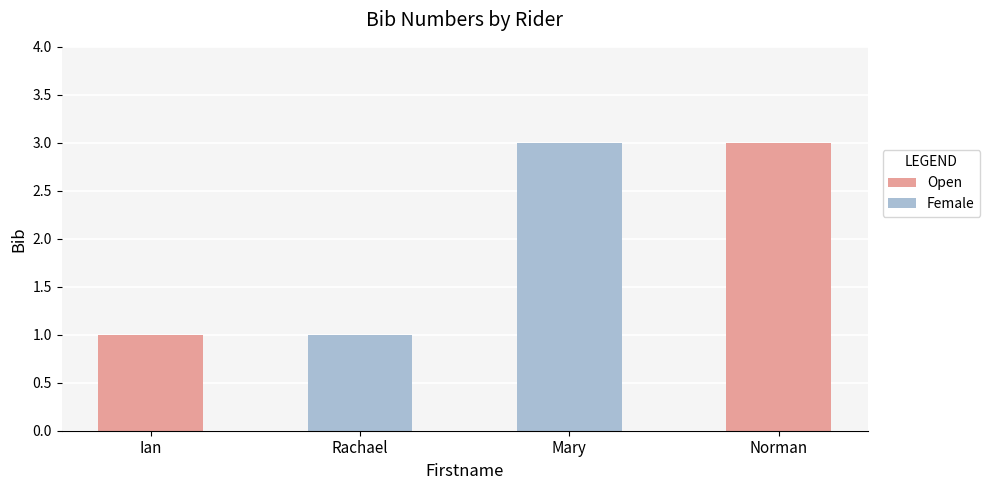

List the labels in order of Female value, largest first.

Mary, Ian